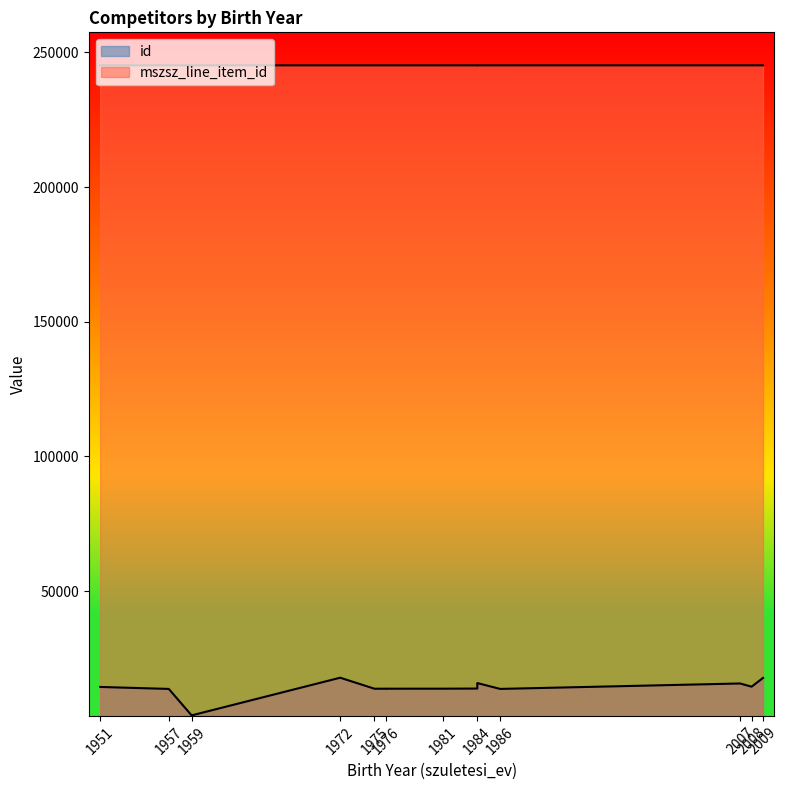

What is the difference between the id values at 1975 and 2009?

4002